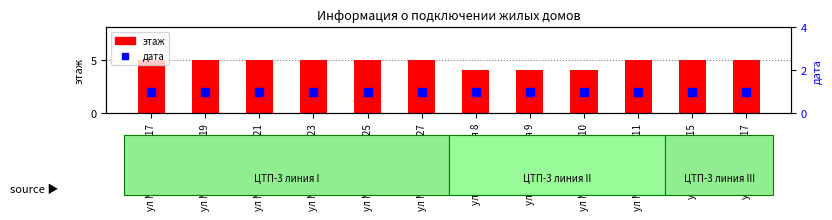

Which series contains the lowest Y value?

дата